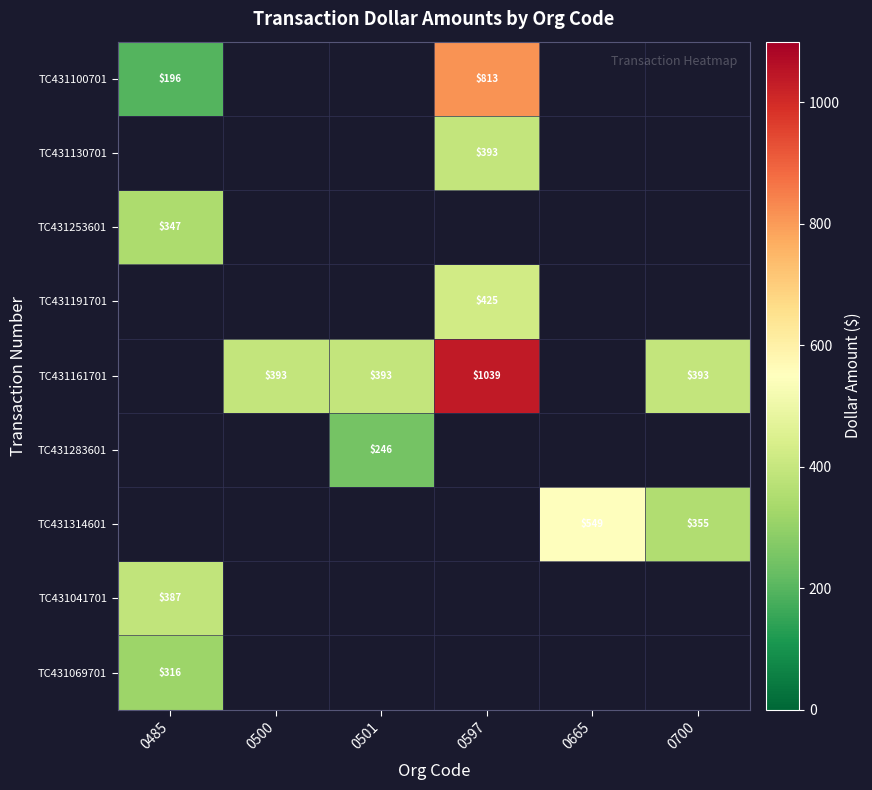

The TC431191701 series shows 425.0 at 0597. True or false?

True